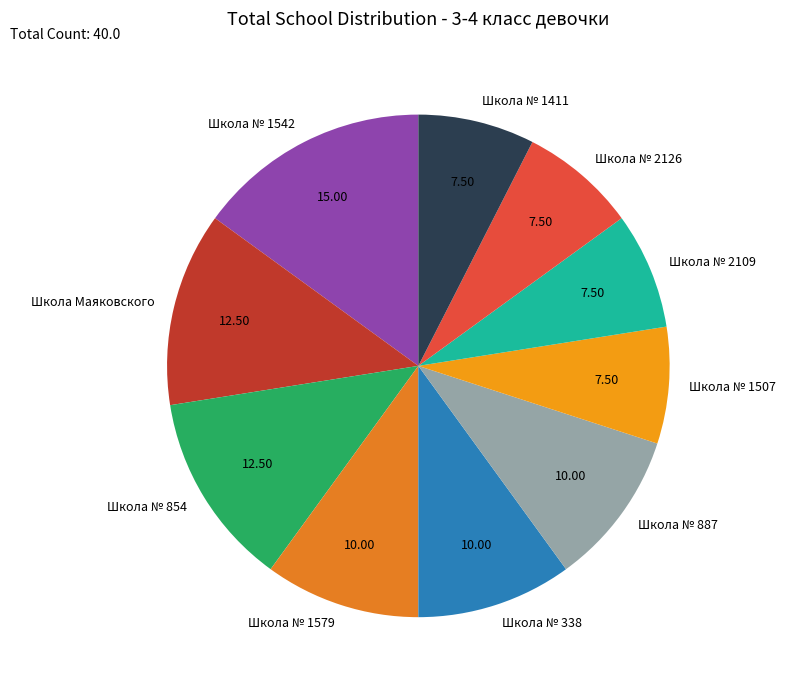

Is there any slice that represents more than half of the pie?

No